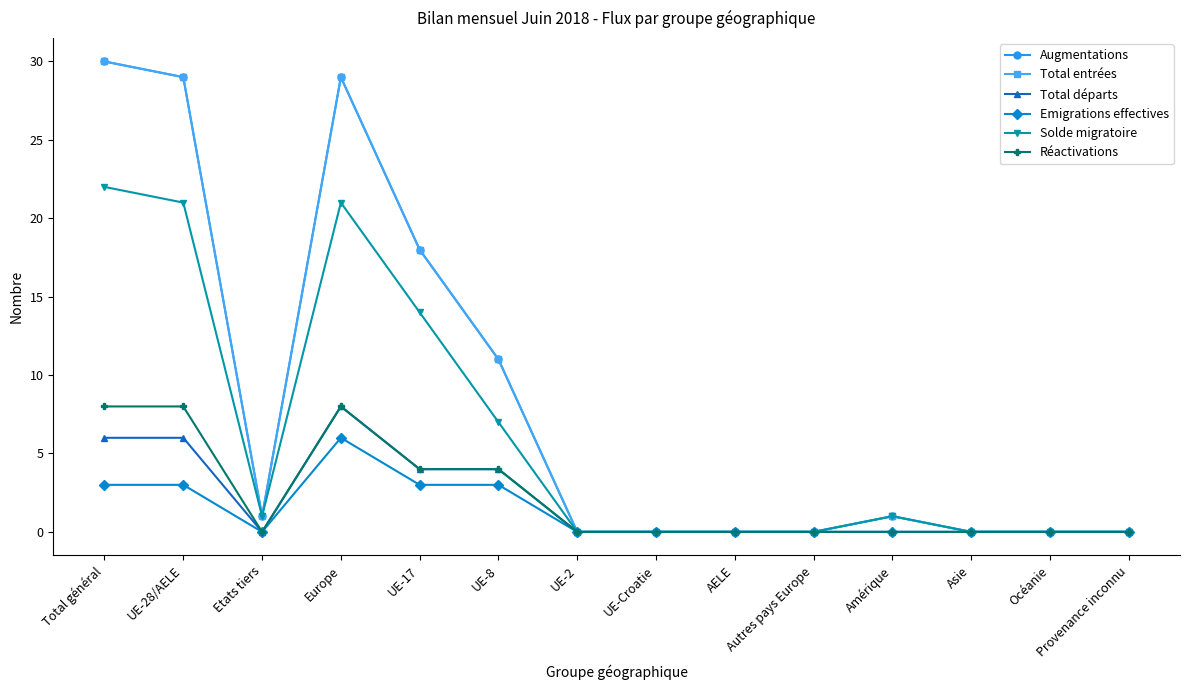

What is the difference between the maximum and minimum values in the Réactivations series?

8